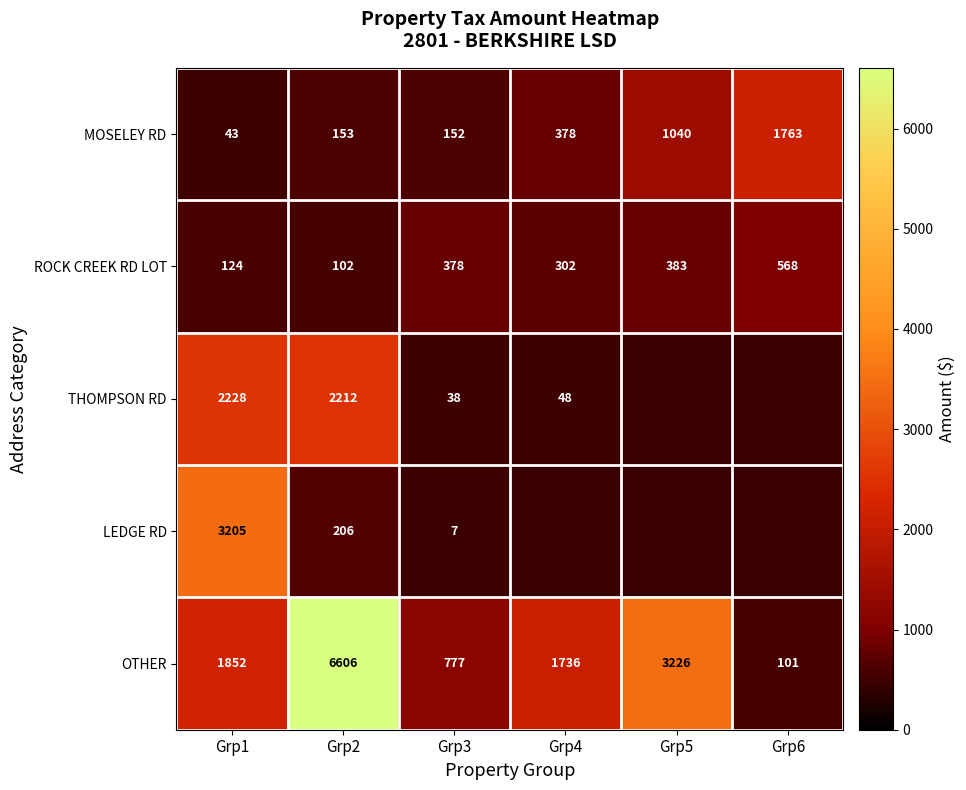

At how many categories does at least one series exceed 999?

5